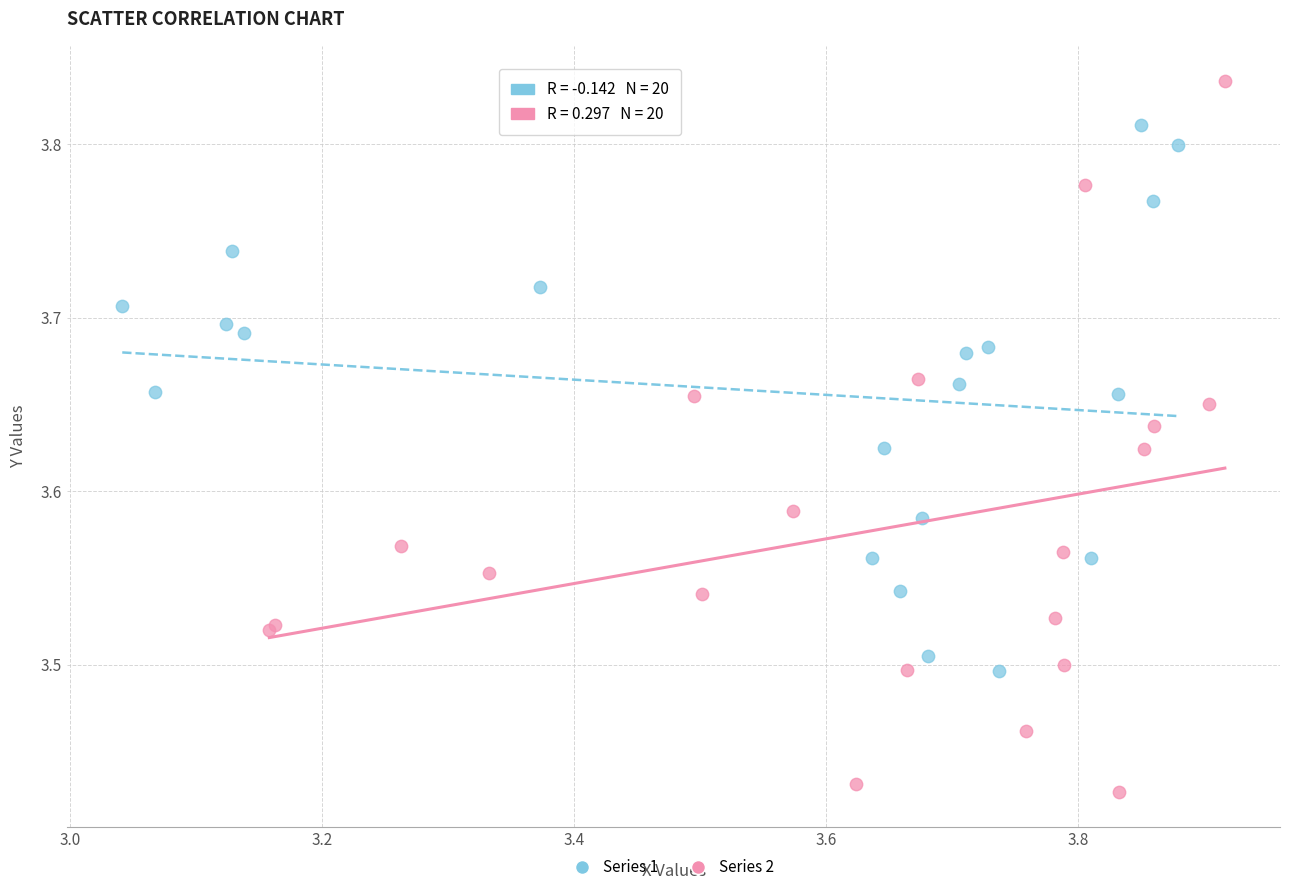

Which series has the largest Y range (max minus min)?

Series 2